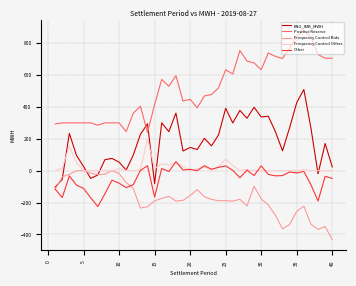

Which series has the widest spread of values?

Positive Reserve